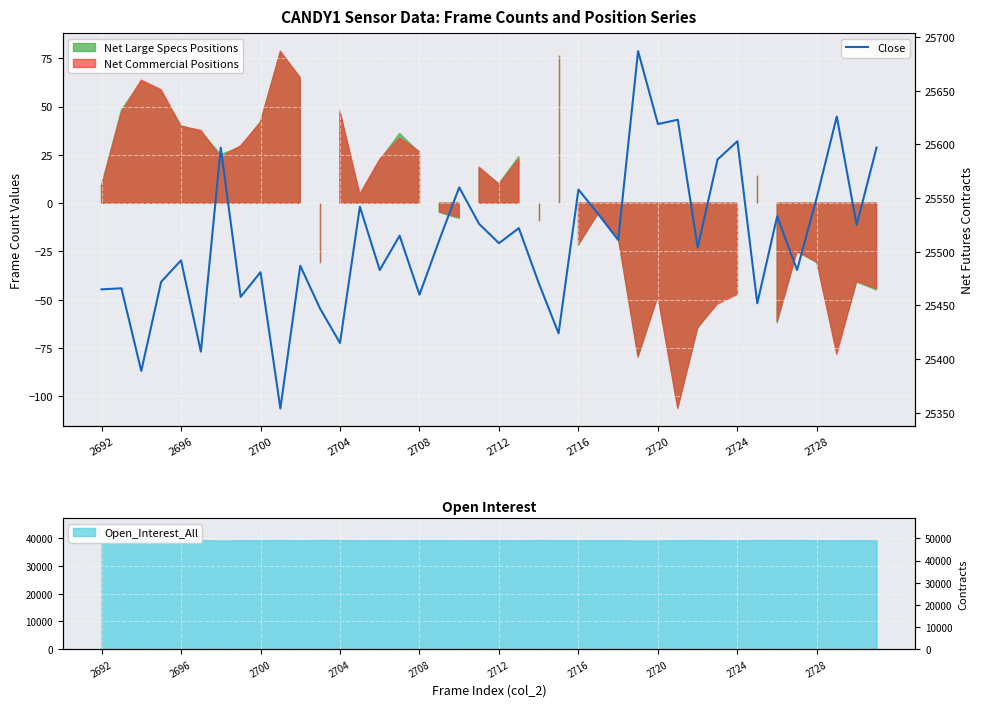

What is the greatest value displayed?

25687